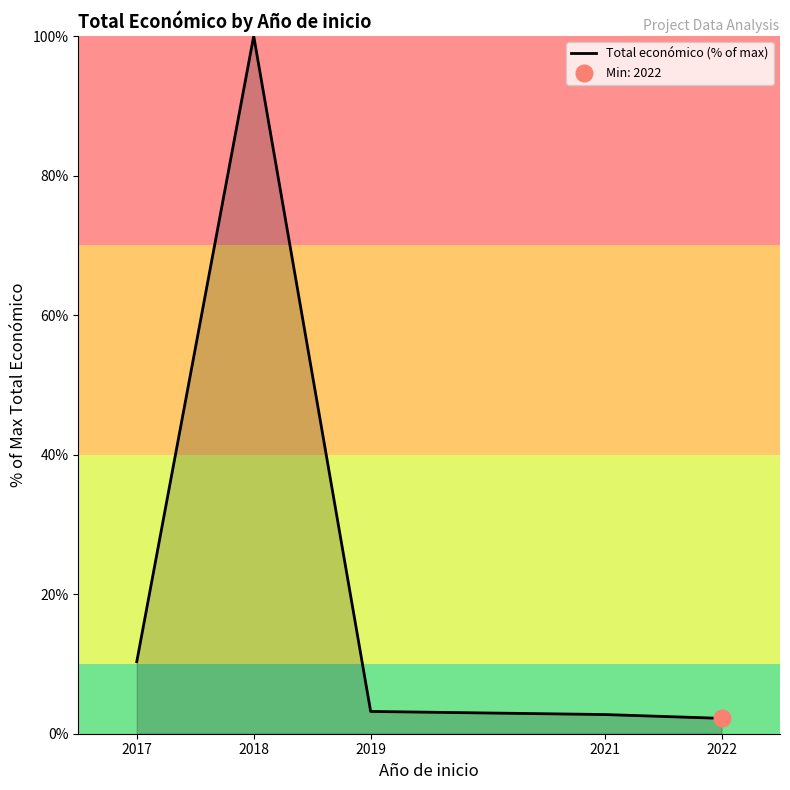

At which category does the chart reach its minimum across all series?

2022